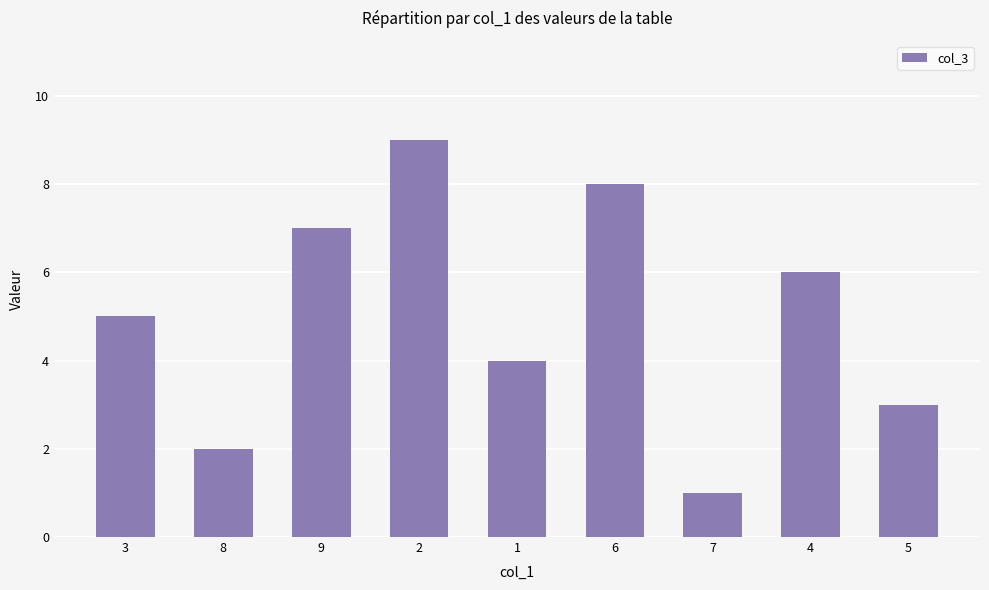

Where is the data nearest to the value 5?

3